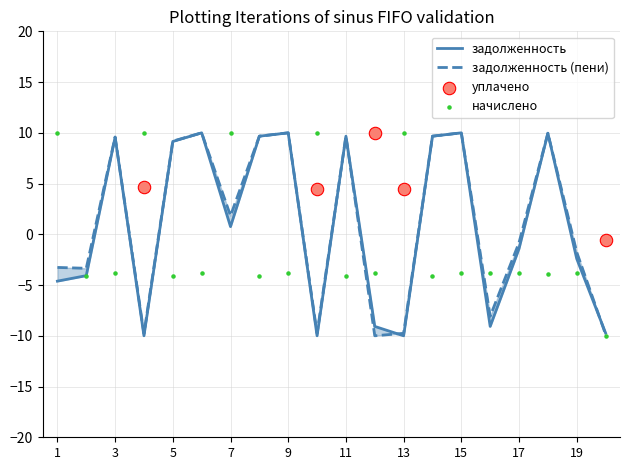

Is the value of начислено at 14 greater than the value of задолженность at 19?

No